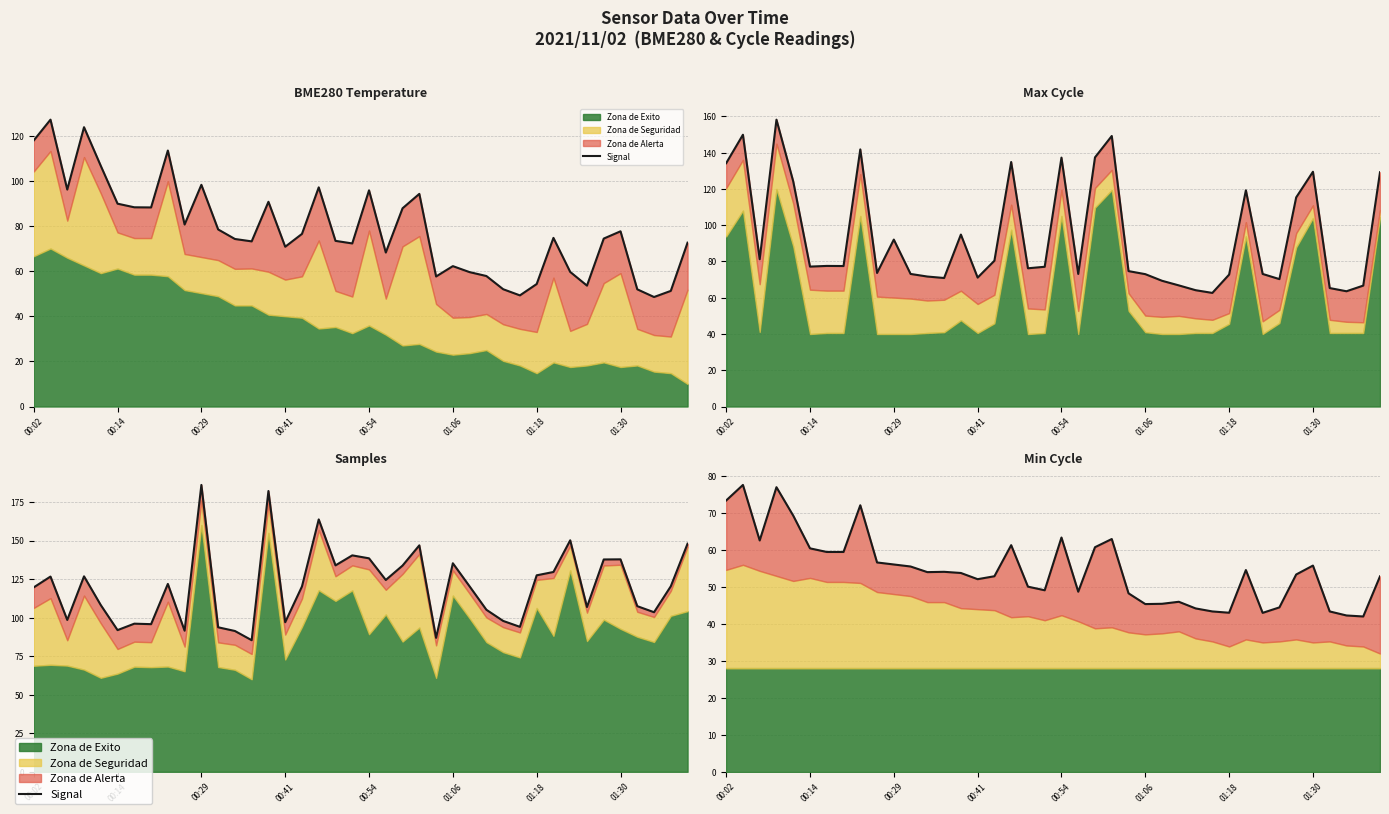

Approximately how many times larger is the value at 00:14 compared to 27?

1.7